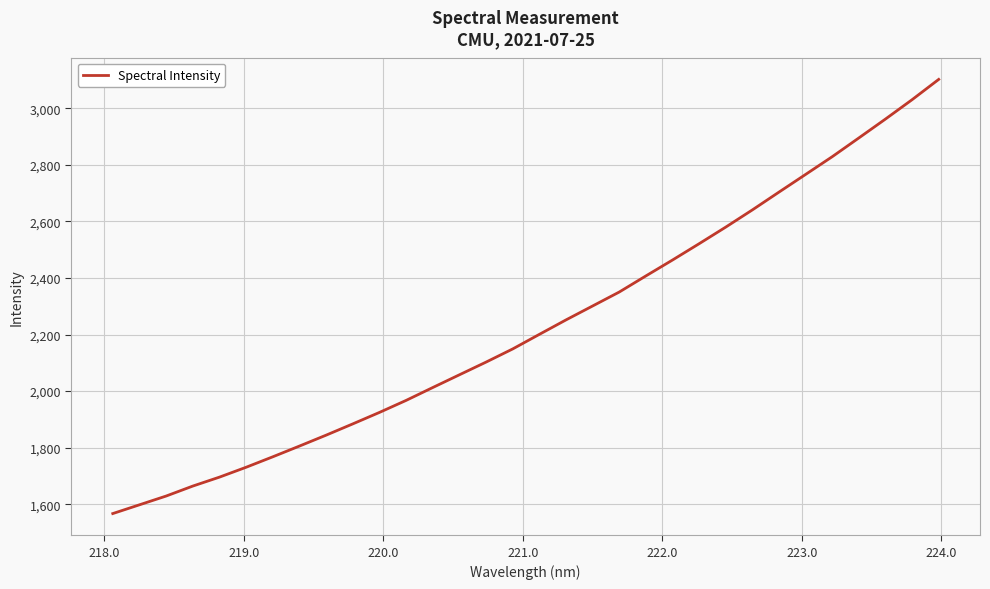

What is the greatest value displayed?

3102.1